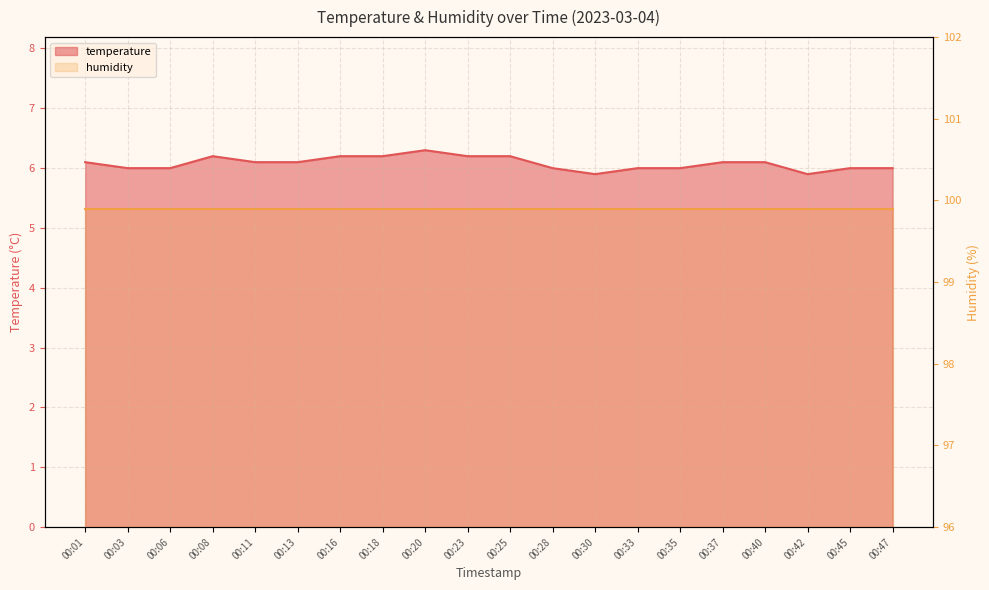

Which category has the lowest value across all series?

00:30